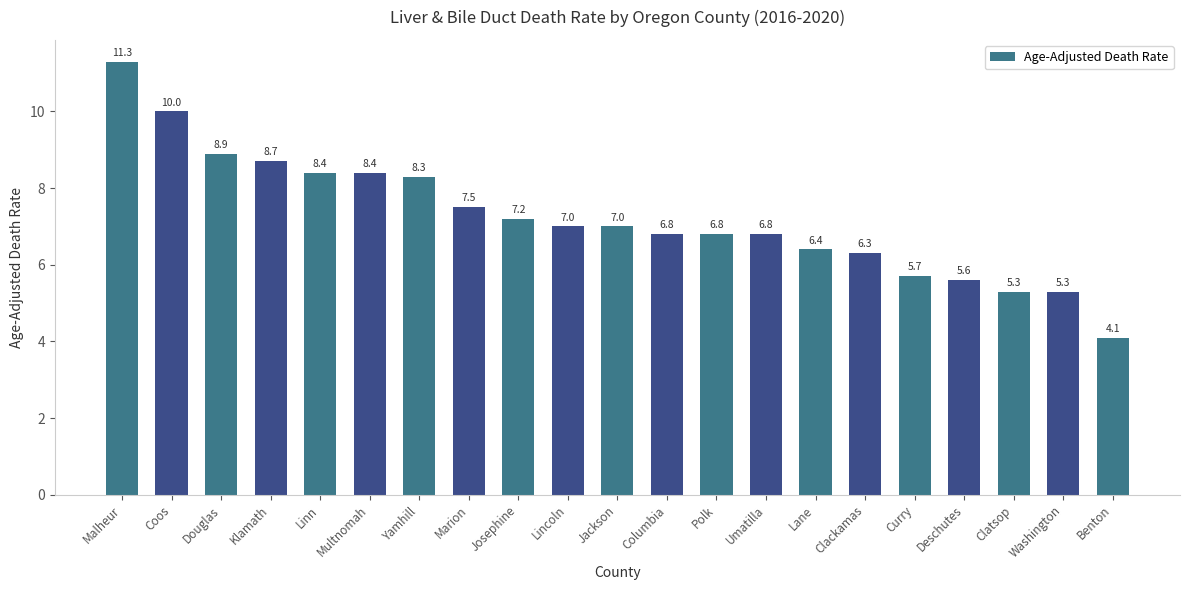

What position from the right is Umatilla?

8